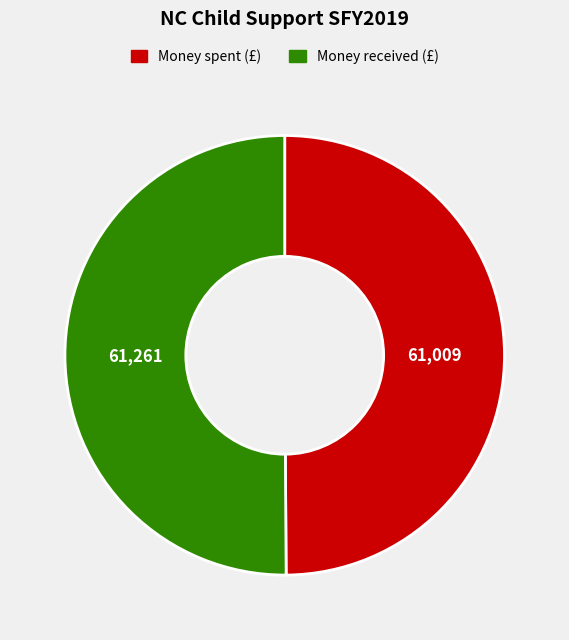

The Money spent (£) slice represents 59% of the pie. True or false?

False